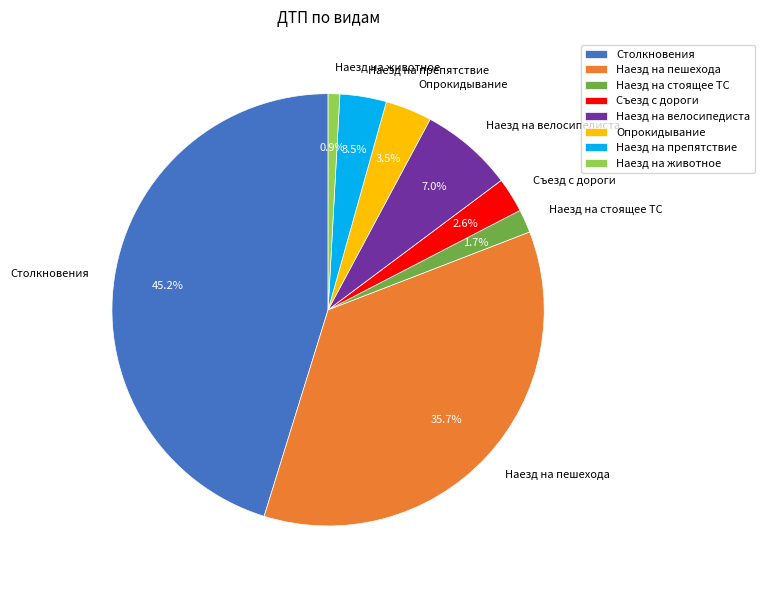

Does any single category account for the majority?

No